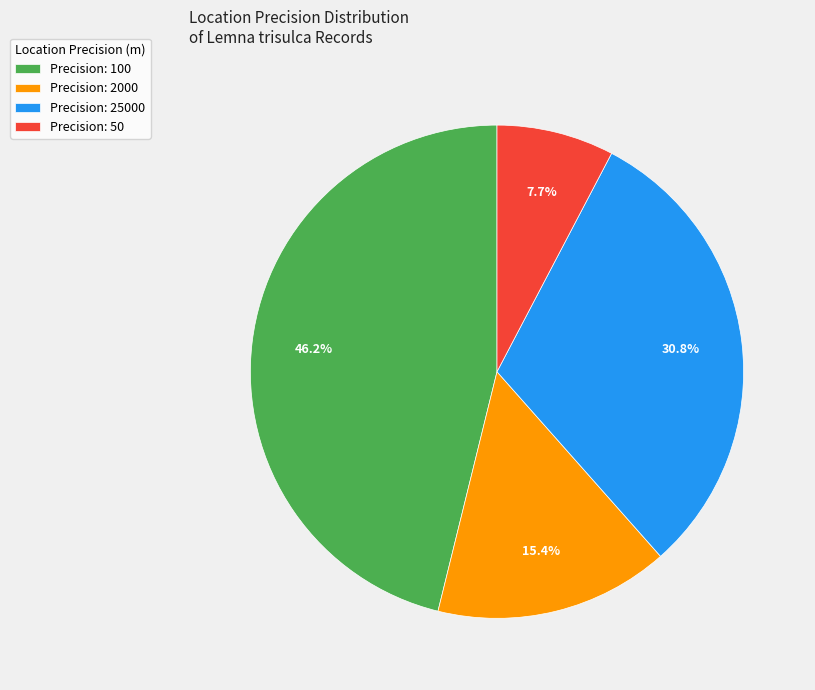

Which slice is the largest?

Precision: 100